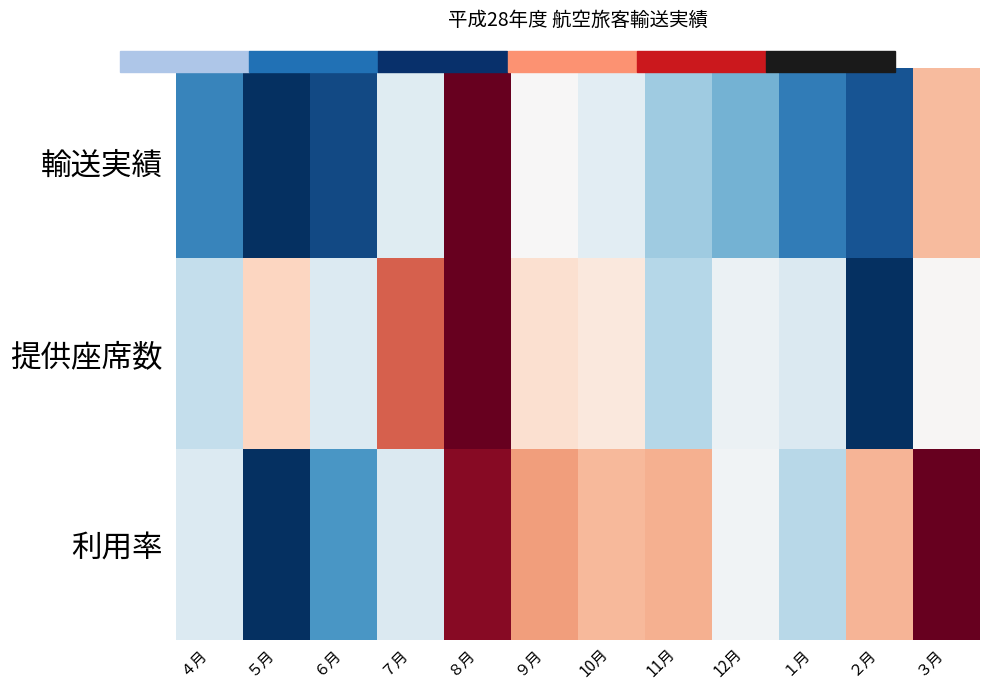

Rank the series by their maximum value, from highest to lowest.

輸送実績, 提供座席数, 利用率